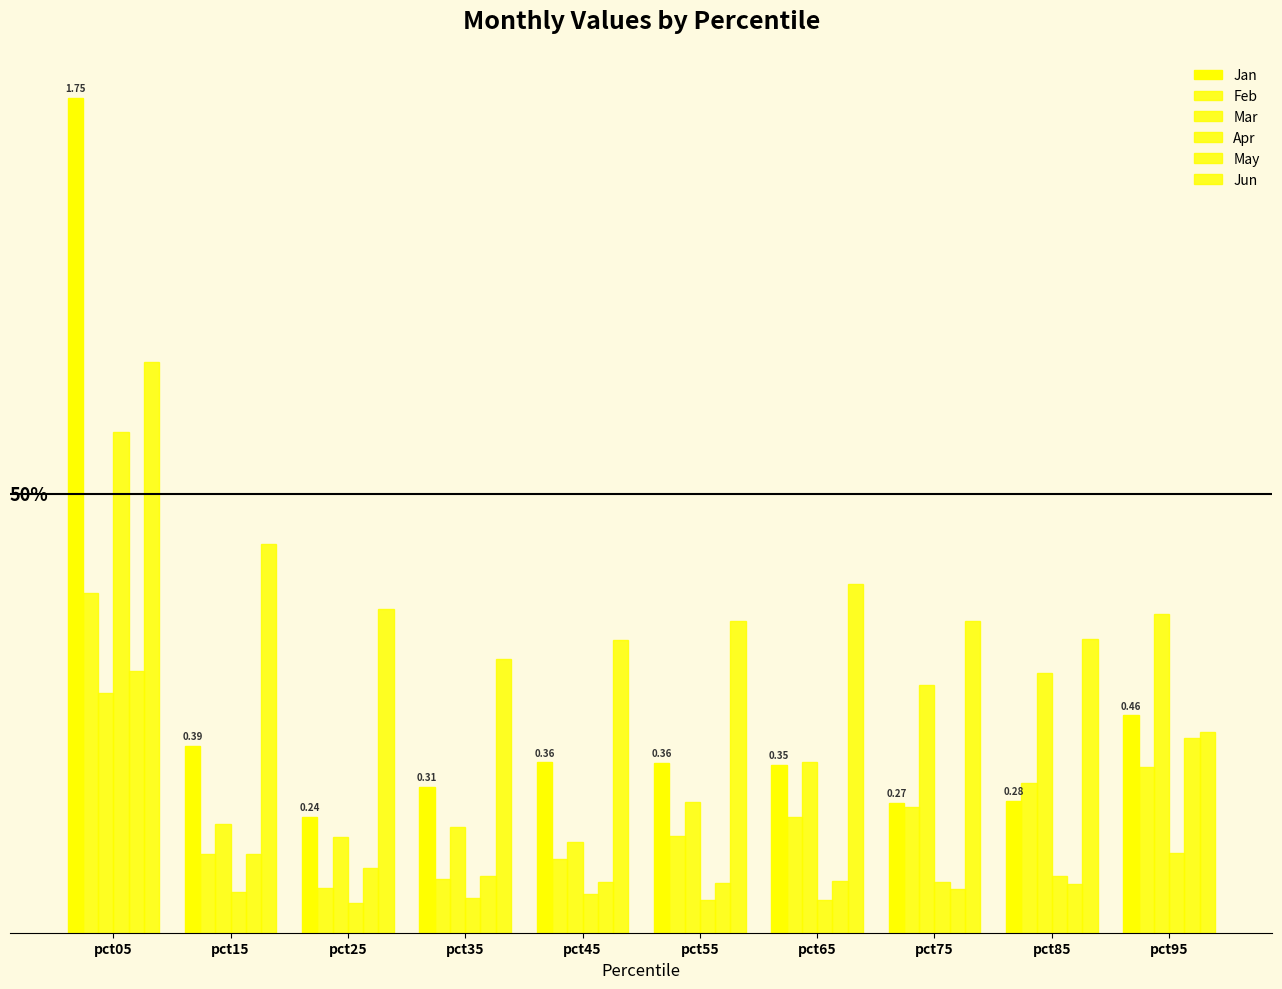

What is the difference between the highest and lowest values at pct85?

0.5